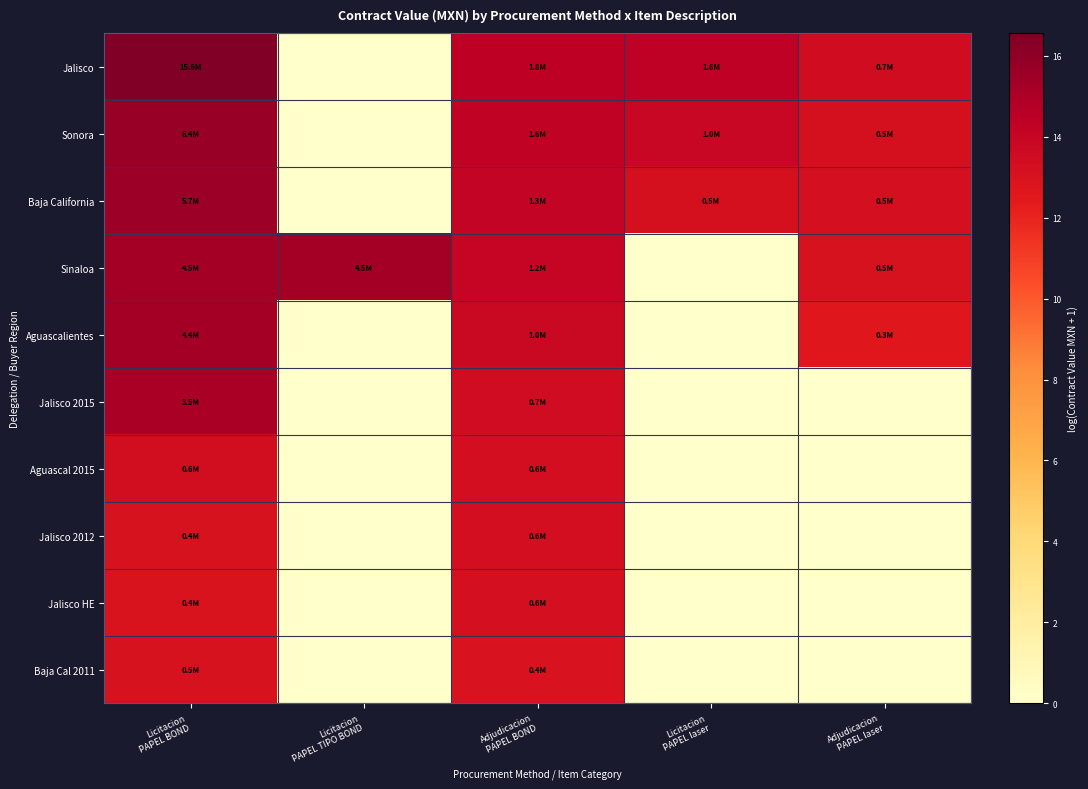

Rank the series by their maximum value, from lowest to highest.

Baja Cal 2011, Jalisco HE, Jalisco 2012, Aguascal 2015, Jalisco 2015, Aguascalientes, Sinaloa, Baja California, Sonora, Jalisco